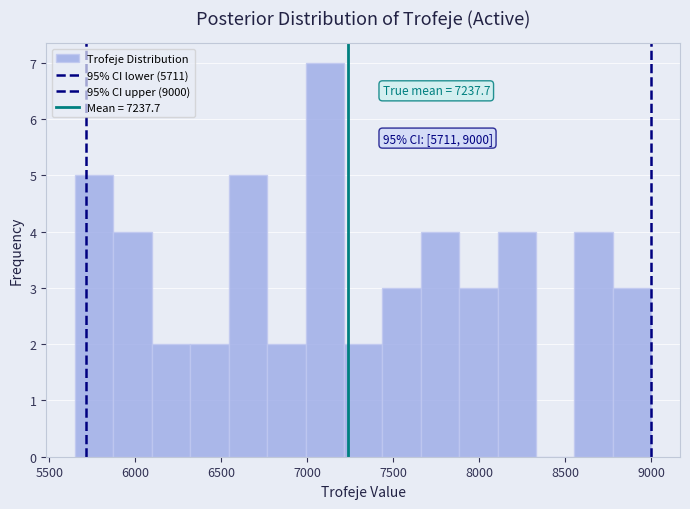

Over which range of the x-axis is the bar tallest?

7000 to 7200